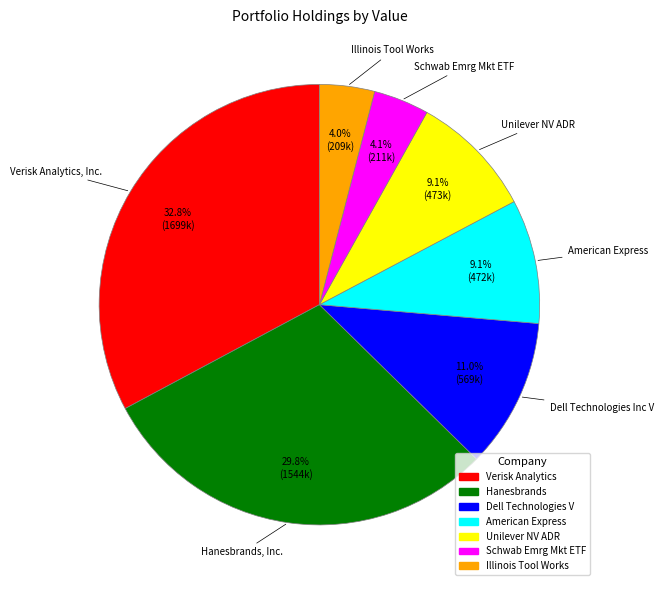

Is it true that Schwab Emrg Mkt ETF is 15% of the pie?

False